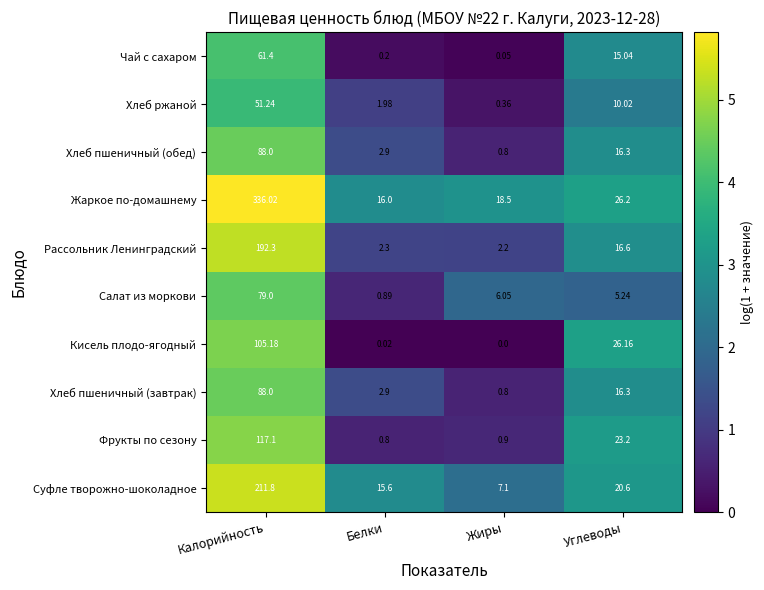

Which series has the largest total across all categories?

Жаркое по-домашнему